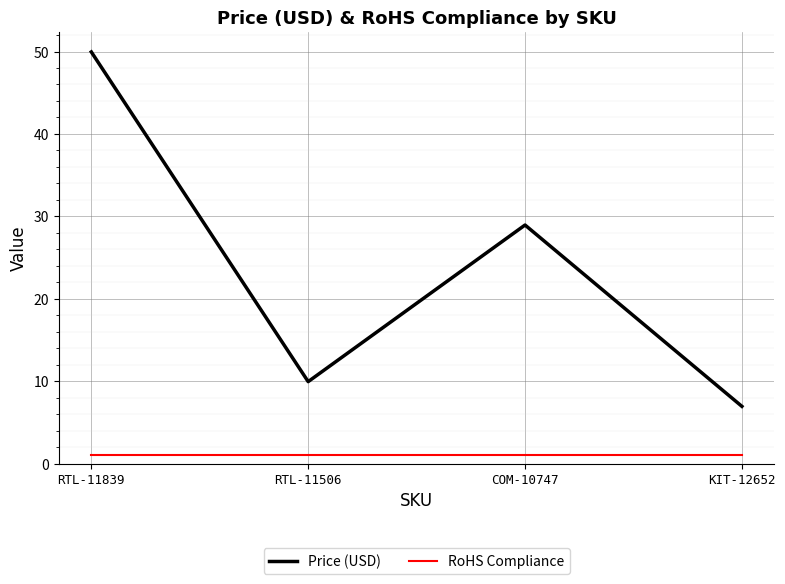

What is the maximum value shown in the chart?

50.0